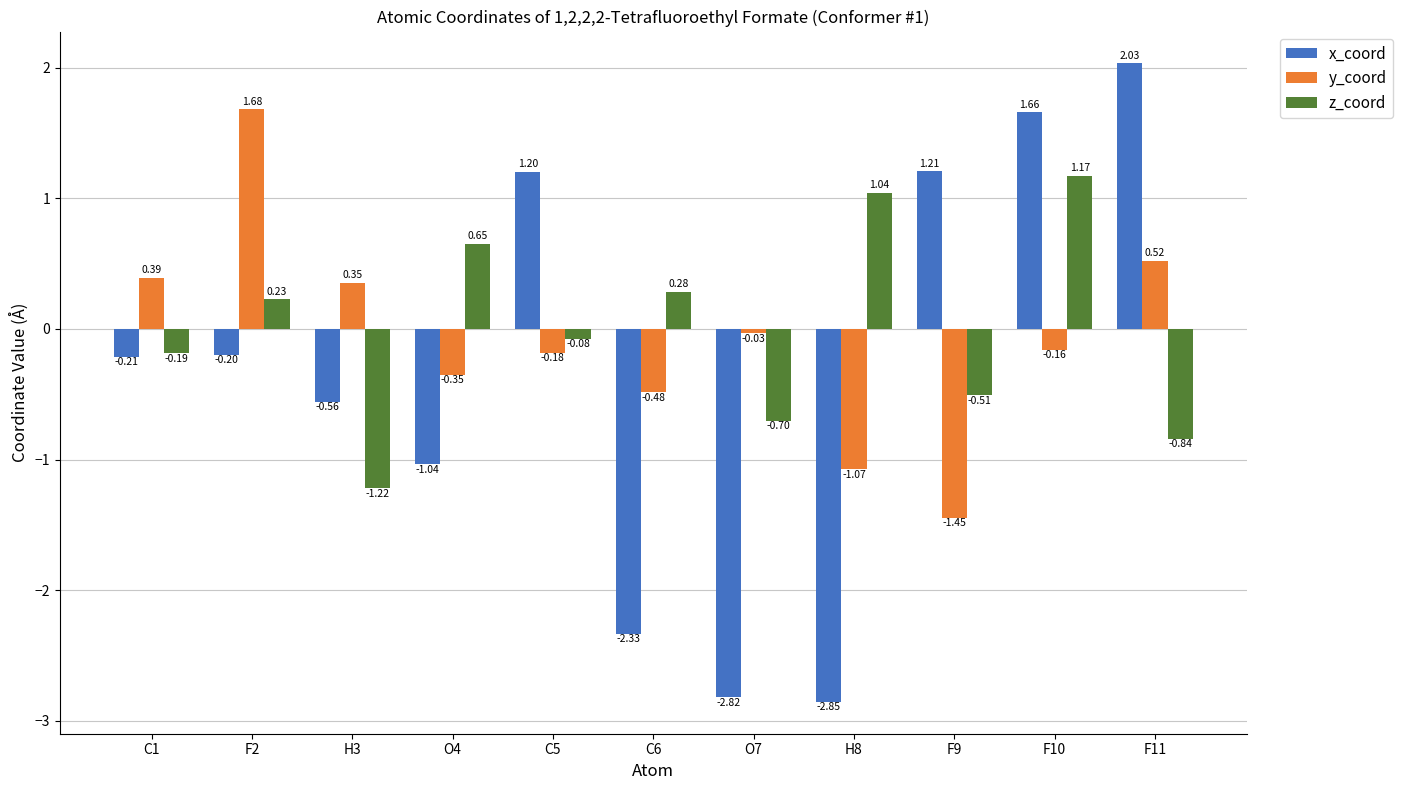

List the labels in order of x_coord value, smallest first.

H8, O7, C6, O4, H3, C1, F2, C5, F9, F10, F11